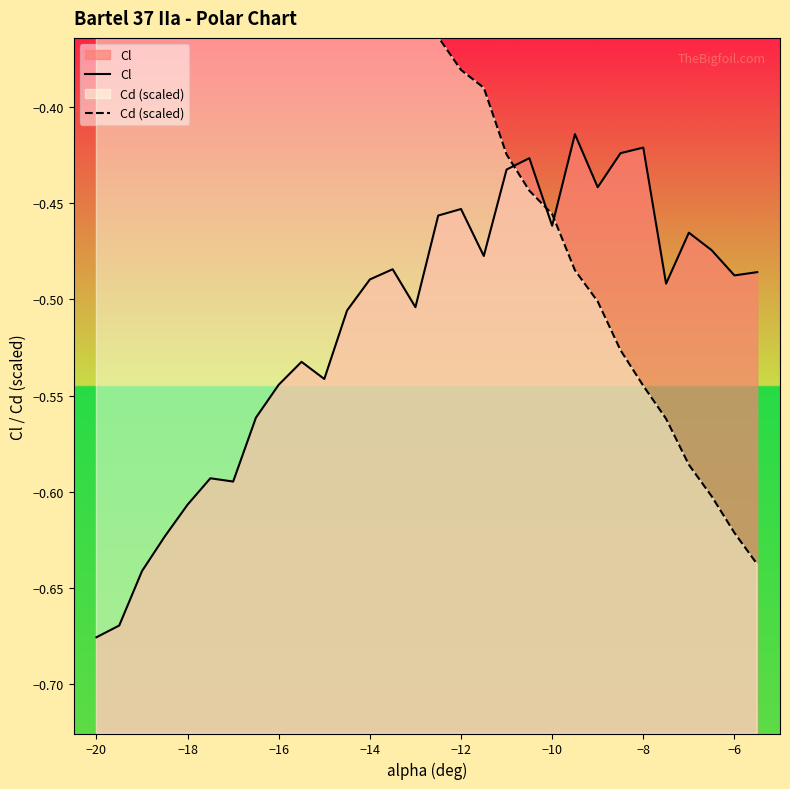

How many data points does each series have?

30